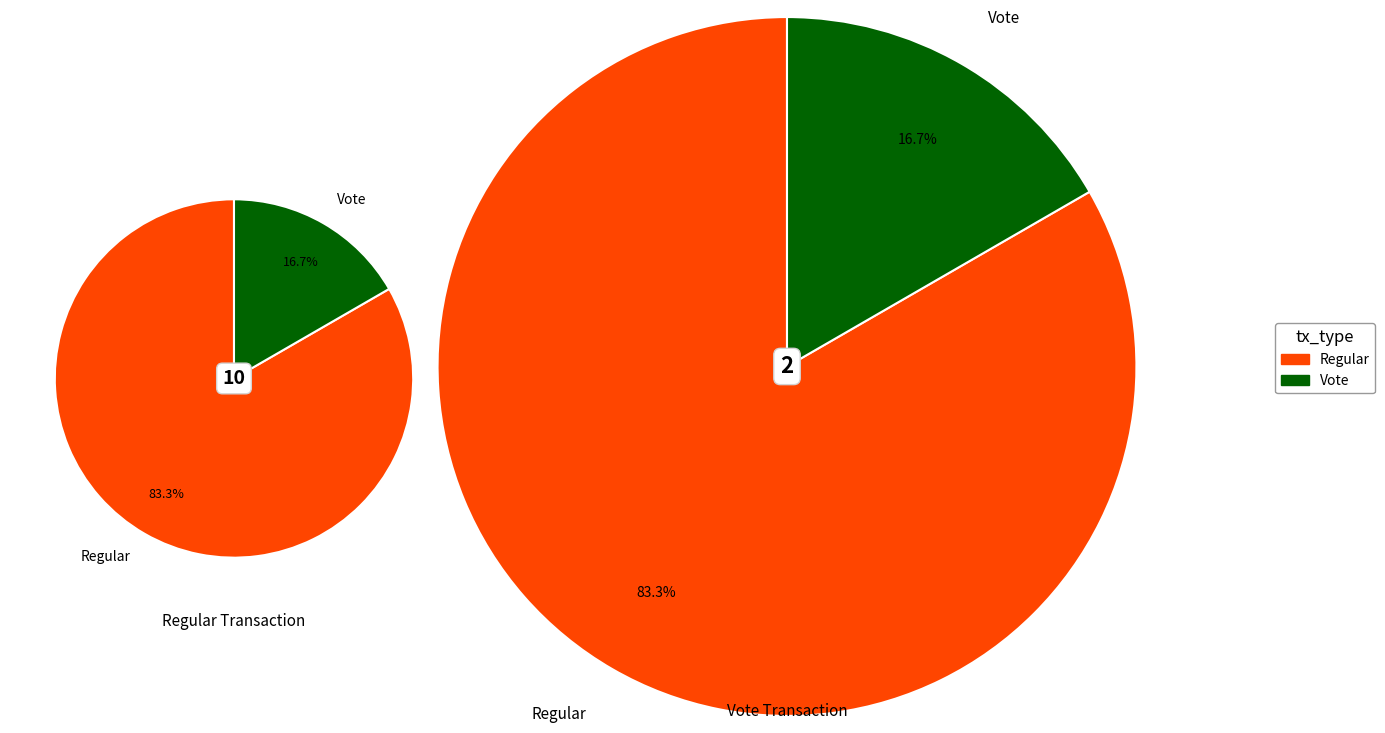

What percentage do Regular and Vote together represent?

100.0%